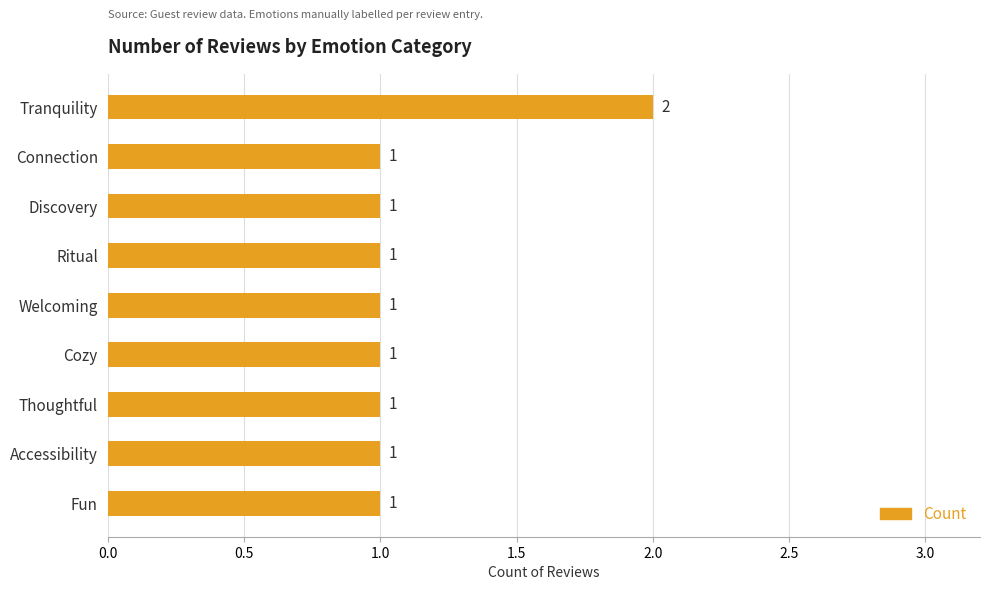

Are the bars horizontal?

Yes